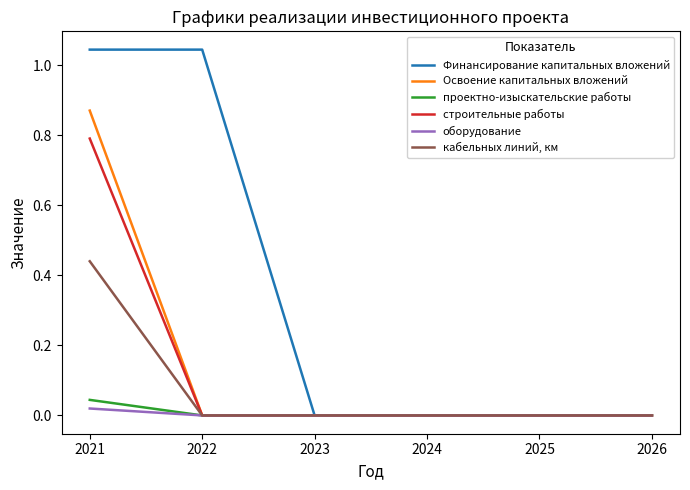

Is it true that Освоение капитальных вложений equals 1.5 at 2021?

False